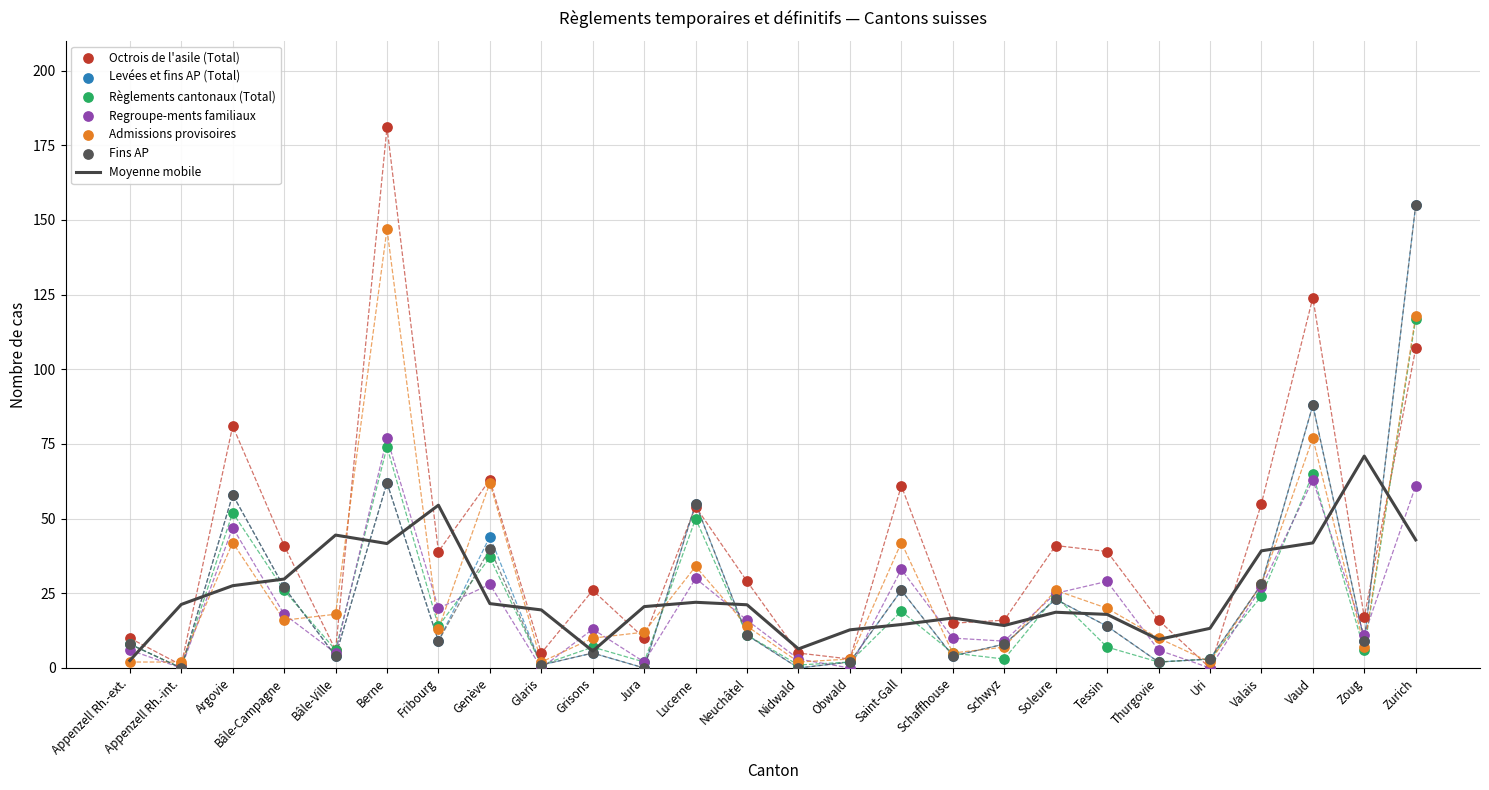

What is the total value across all series at Saint-Gall?

207